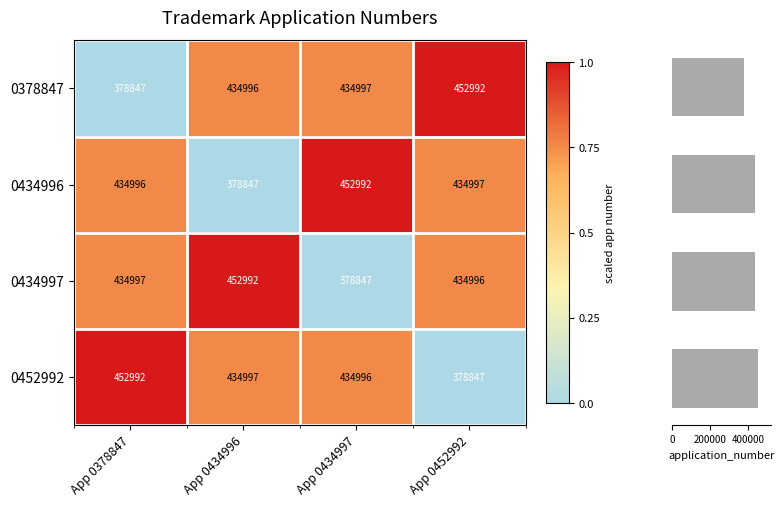

What is the greatest value displayed?

452992.0